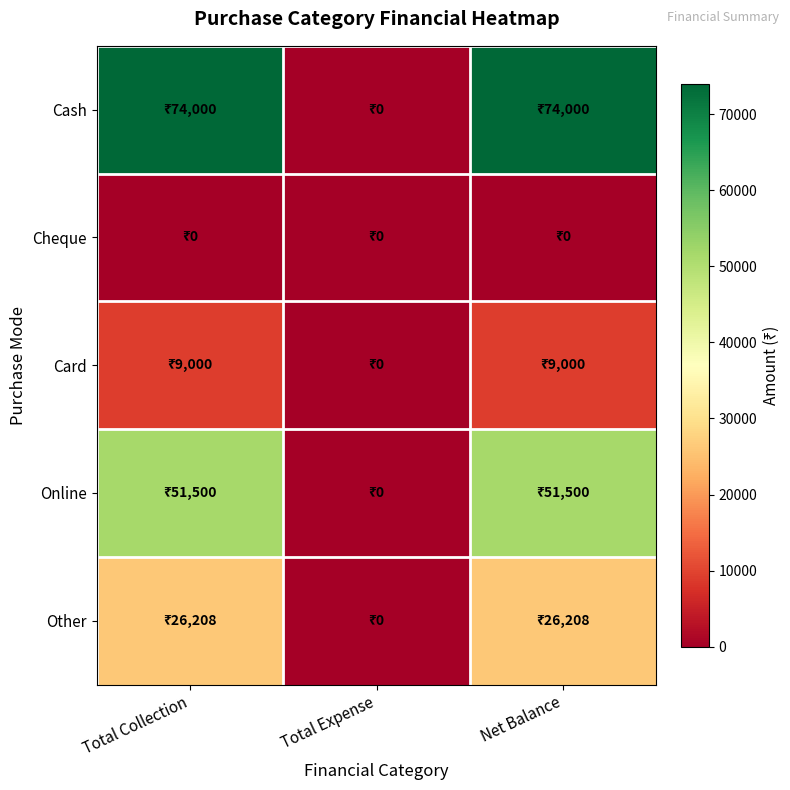

Reading left to right, extract all data points from this chart.

Cash: Total Collection=74000	Total Expense=0	Net Balance=74000
Cheque: Total Collection=0	Total Expense=0	Net Balance=0
Card: Total Collection=9000	Total Expense=0	Net Balance=9000
Online: Total Collection=51500	Total Expense=0	Net Balance=51500
Other: Total Collection=26208	Total Expense=0	Net Balance=26208